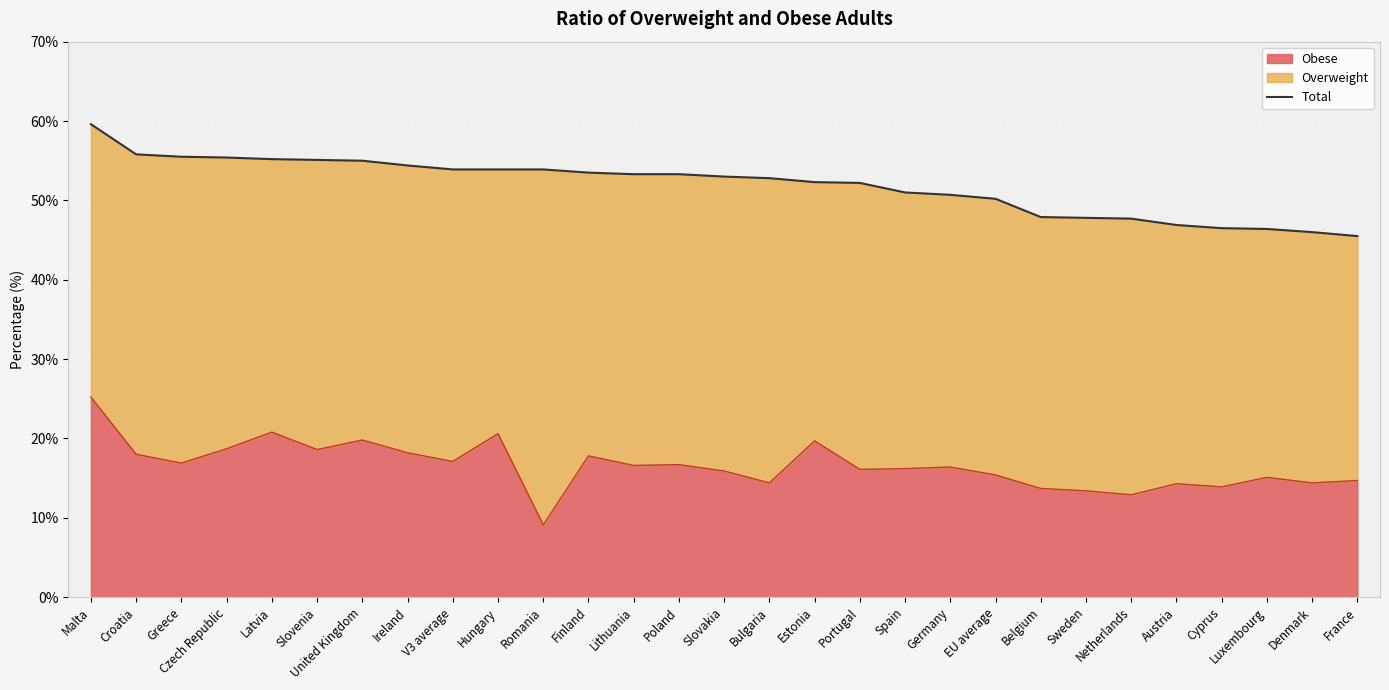

What is the difference between the values at Cyprus and Belgium?

1.4